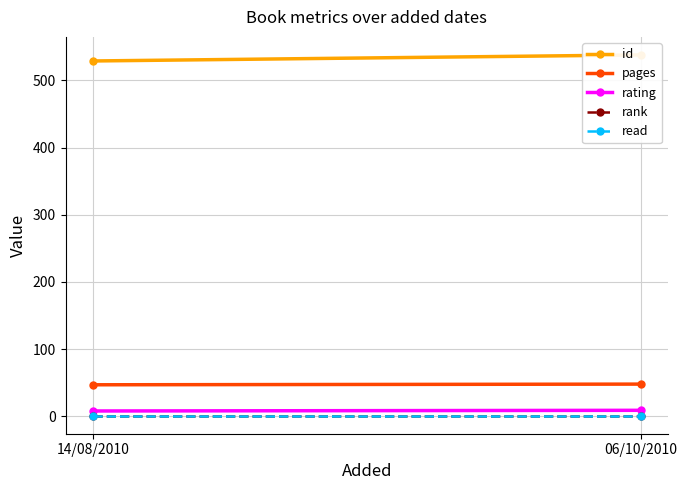

At which label is read closest to 1?

14/08/2010